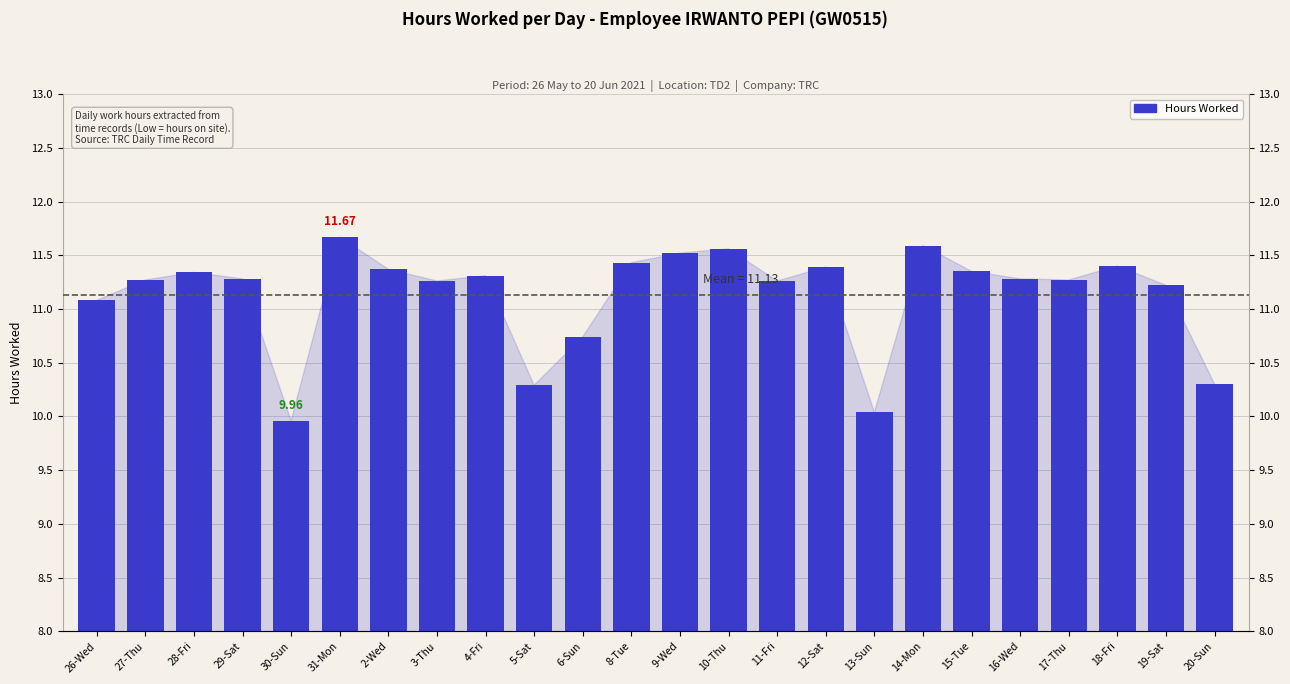

What is the average value?

11.1